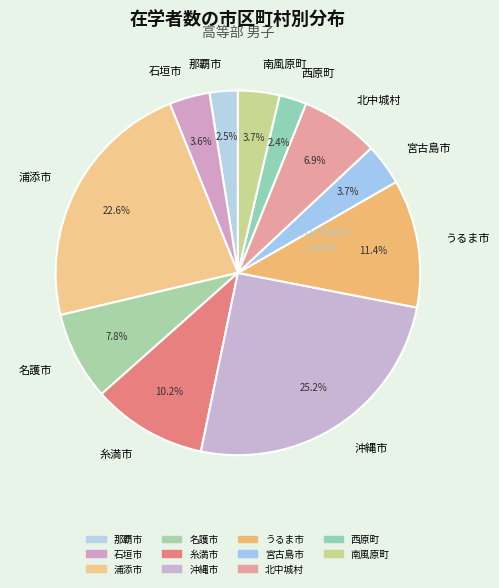

Is it true that 南風原町 is 4% of the pie?

True